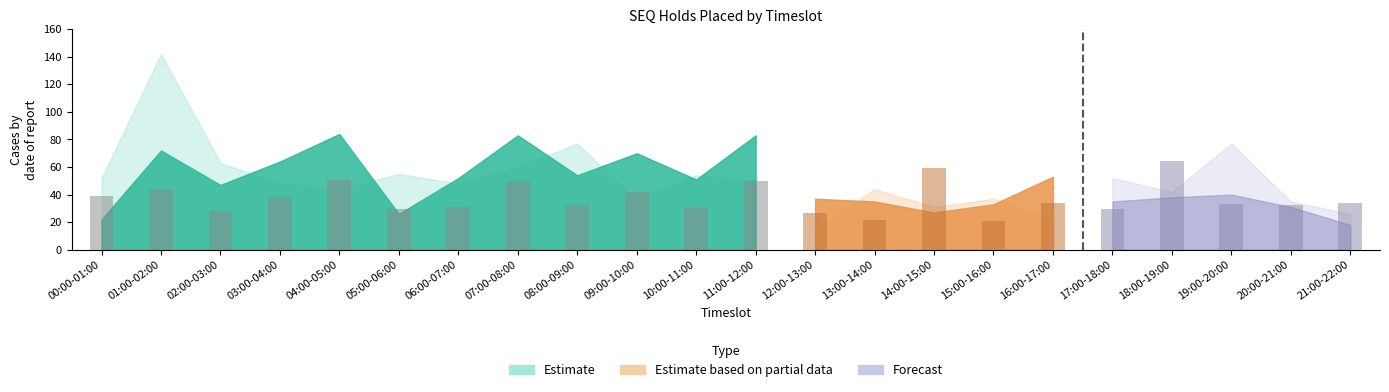

What is the average value of the Estimate based on partial data series?

33